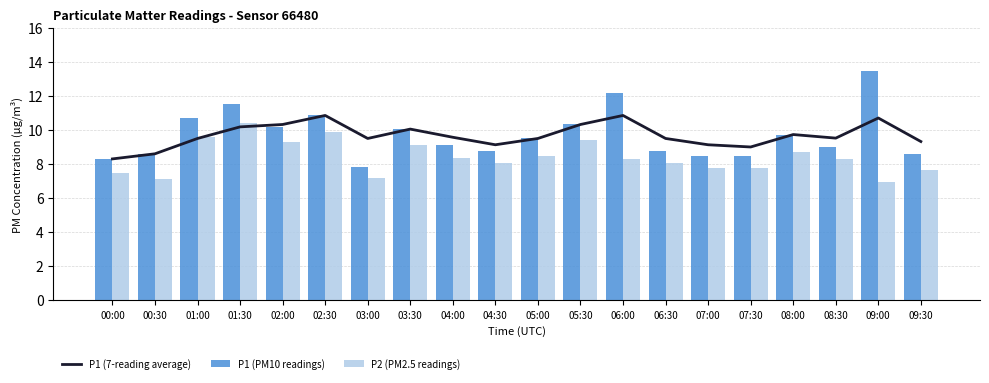

At which label does P1 (PM10 readings) reach its minimum?

03:00